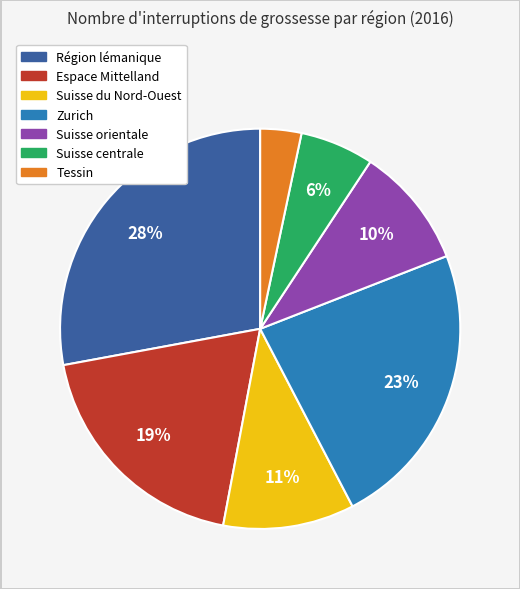

What is the largest slice in the pie chart?

Région lémanique